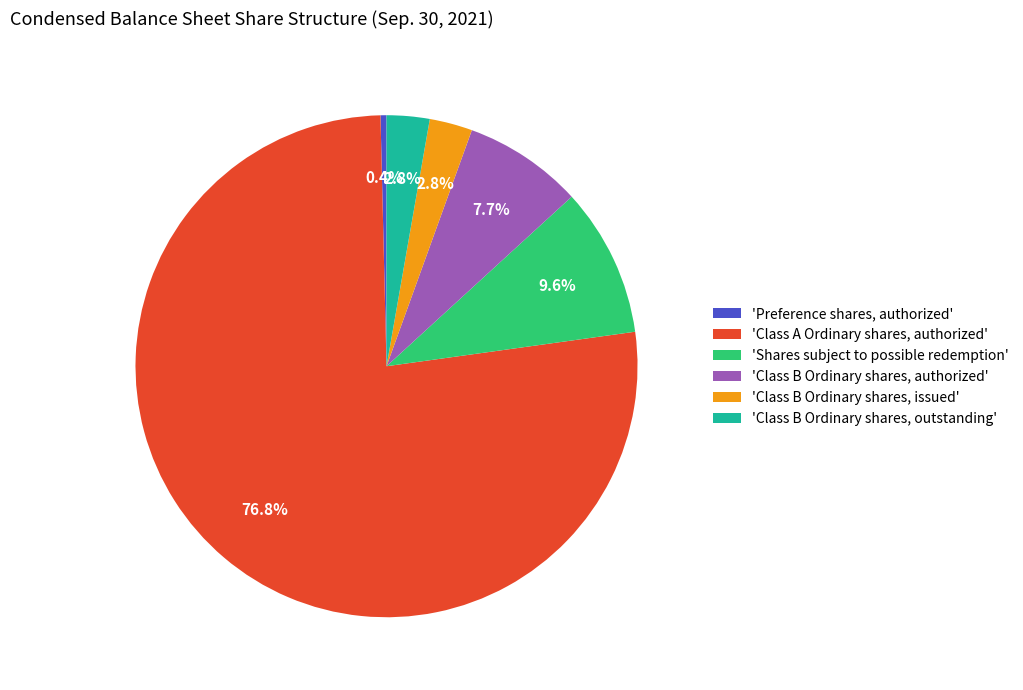

What is the largest slice in the pie chart?

'Class A Ordinary shares, authorized'